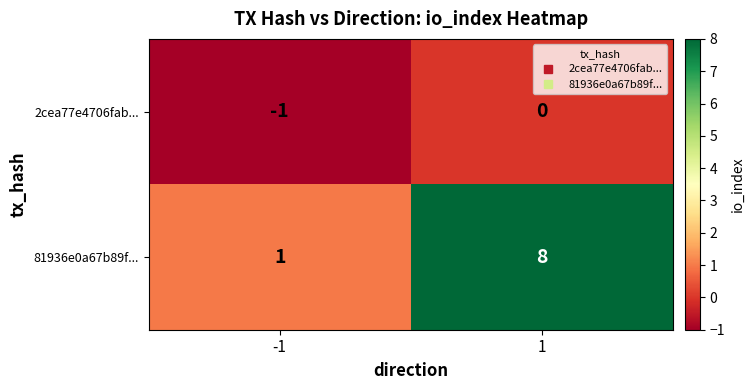

At how many categories does at least one series exceed 2?

1